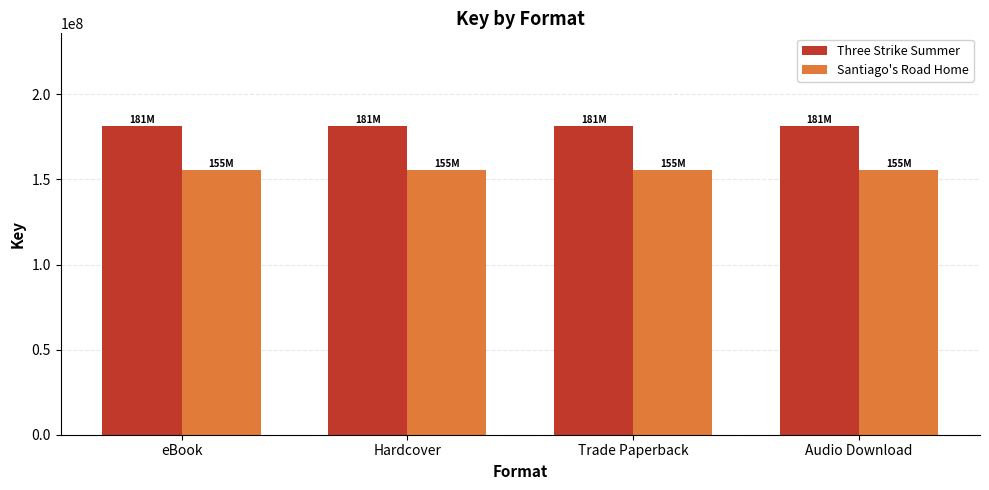

What is the difference between the highest and lowest values at Audio Download?

26038453